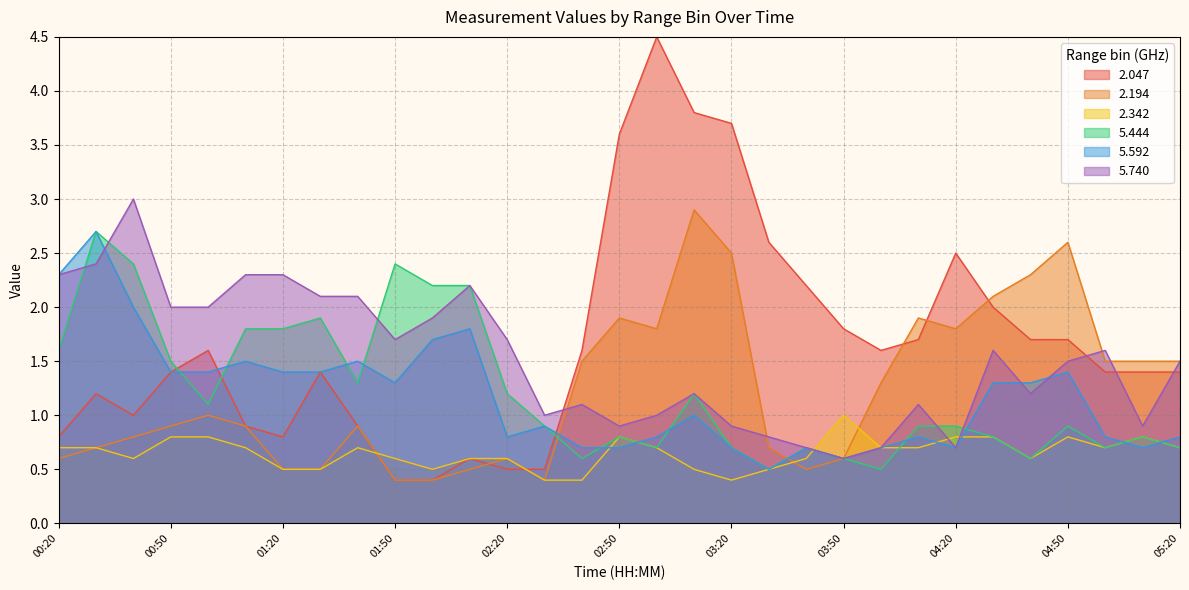

The value of 2.342 at 02:10 is 0.6. True or false?

True